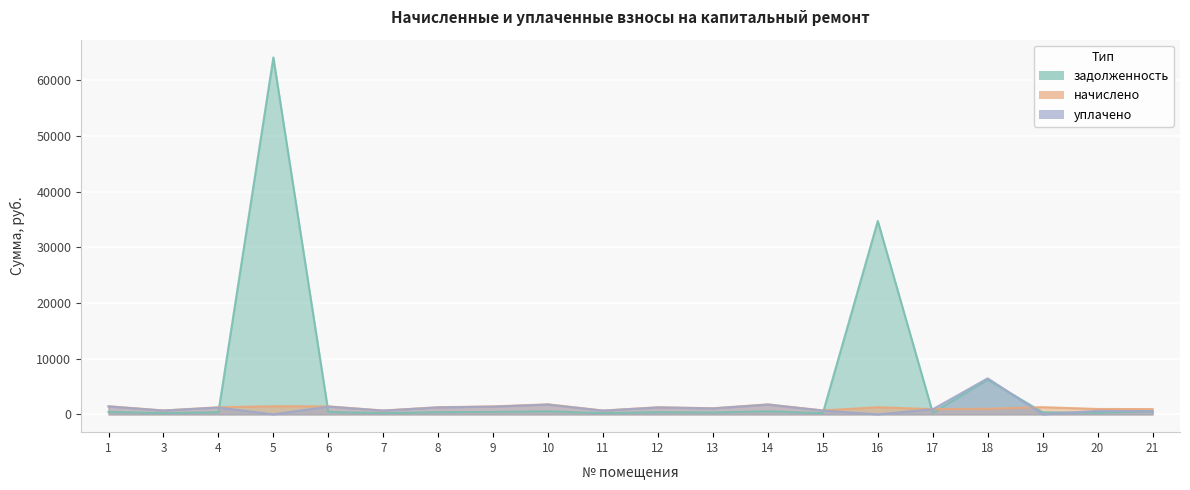

Which category has the lowest value in the уплачено series?

5